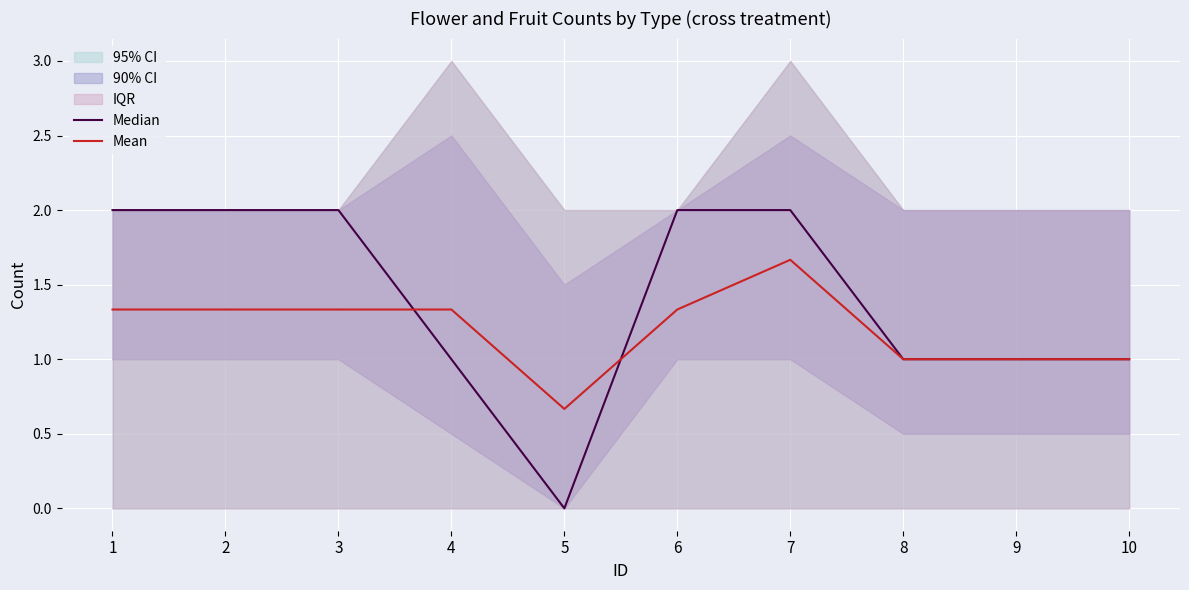

Which has a higher value, 5 or 1?

1